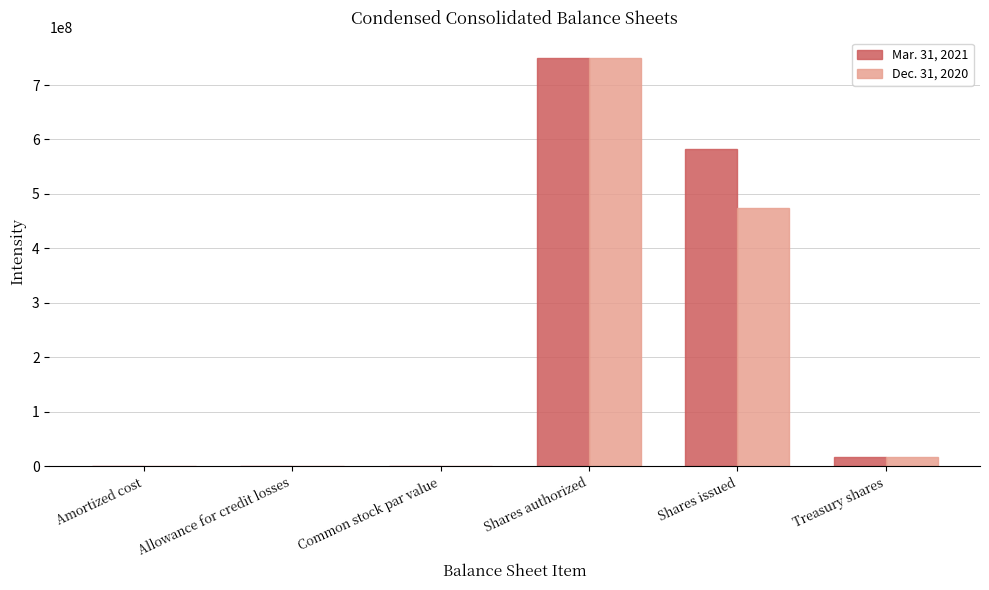

At which label does Dec. 31, 2020 reach its peak?

Shares authorized